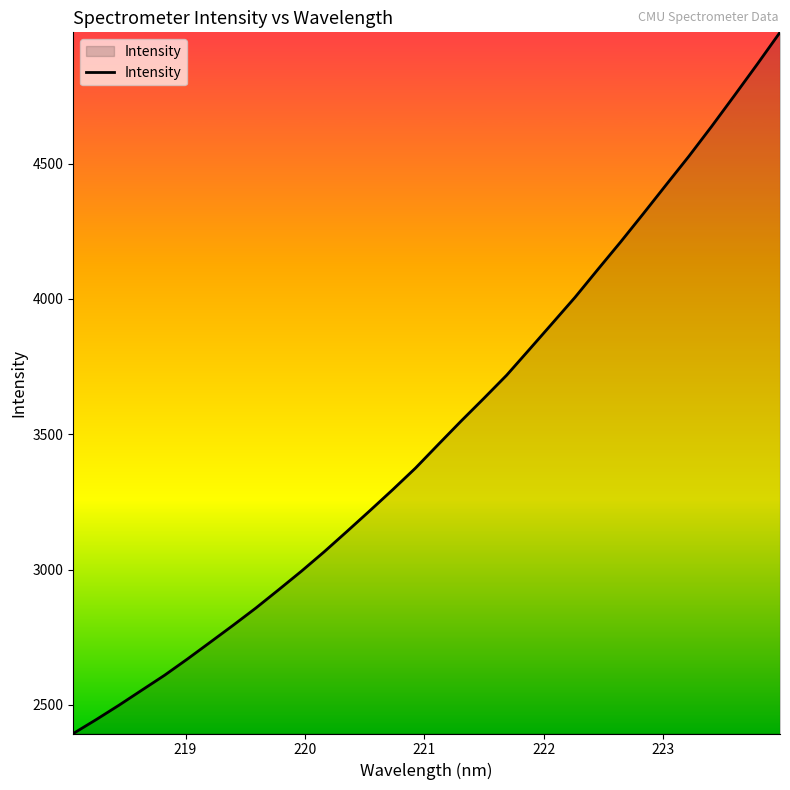

What is the difference between the maximum and minimum values?

2590.3